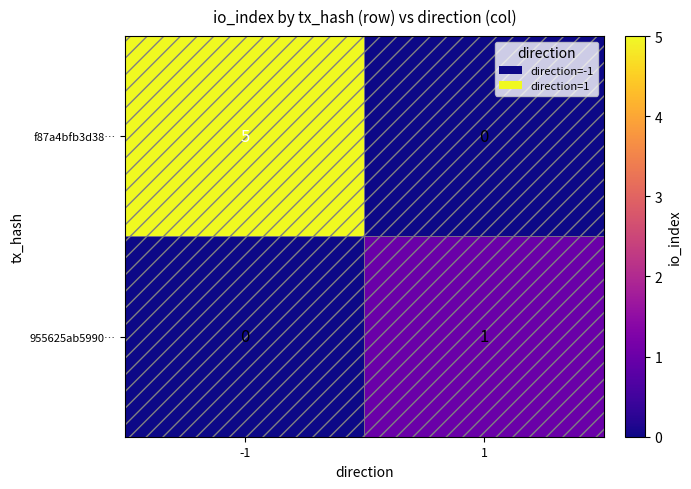

Which label corresponds to the smallest value in the chart?

1